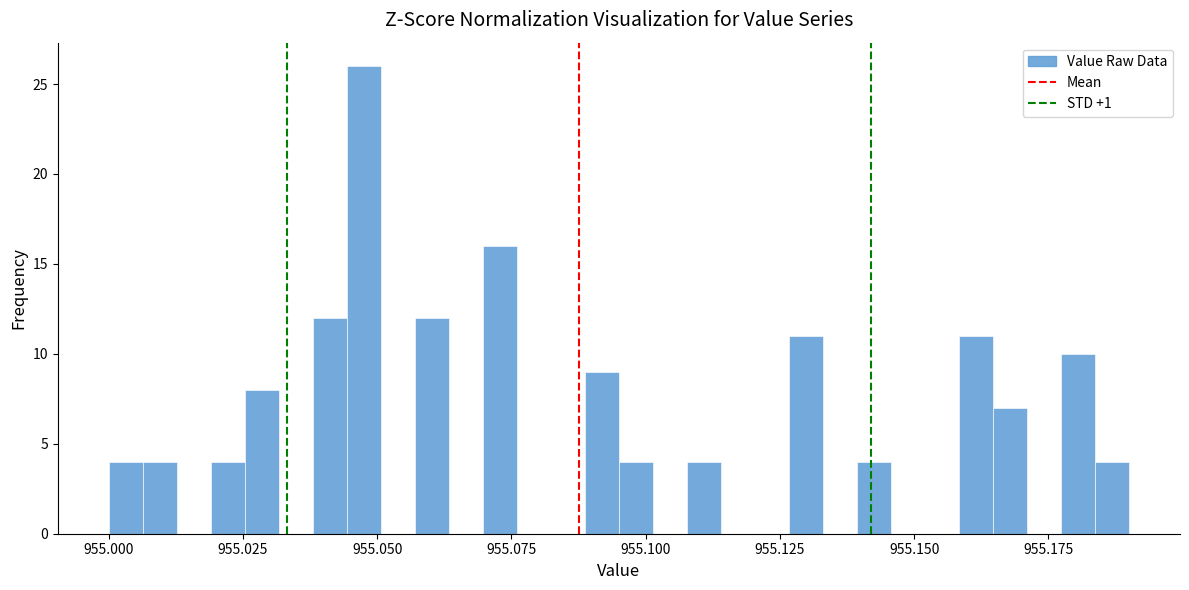

Read against the x-axis, roughly where is the centre of the tallest bar?

955.050